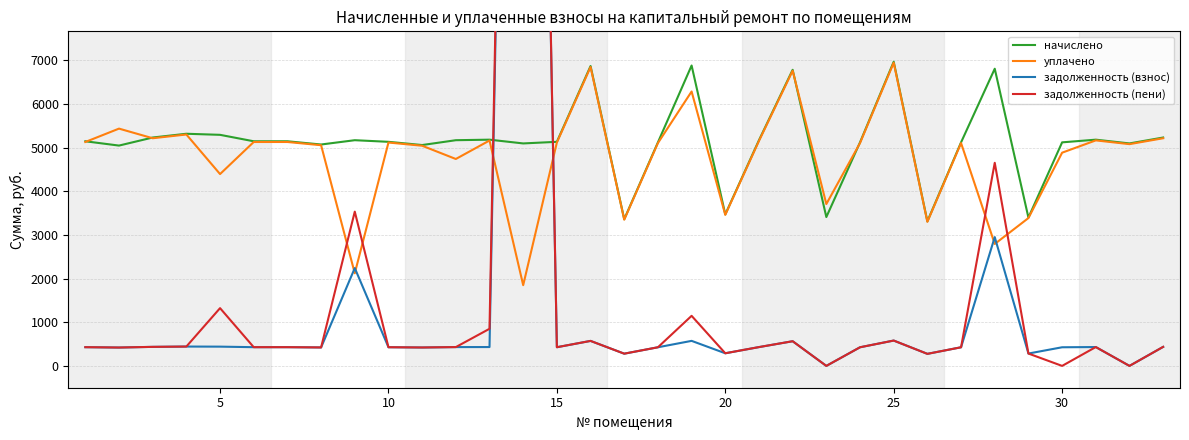

What is the greatest value displayed?

40531.6